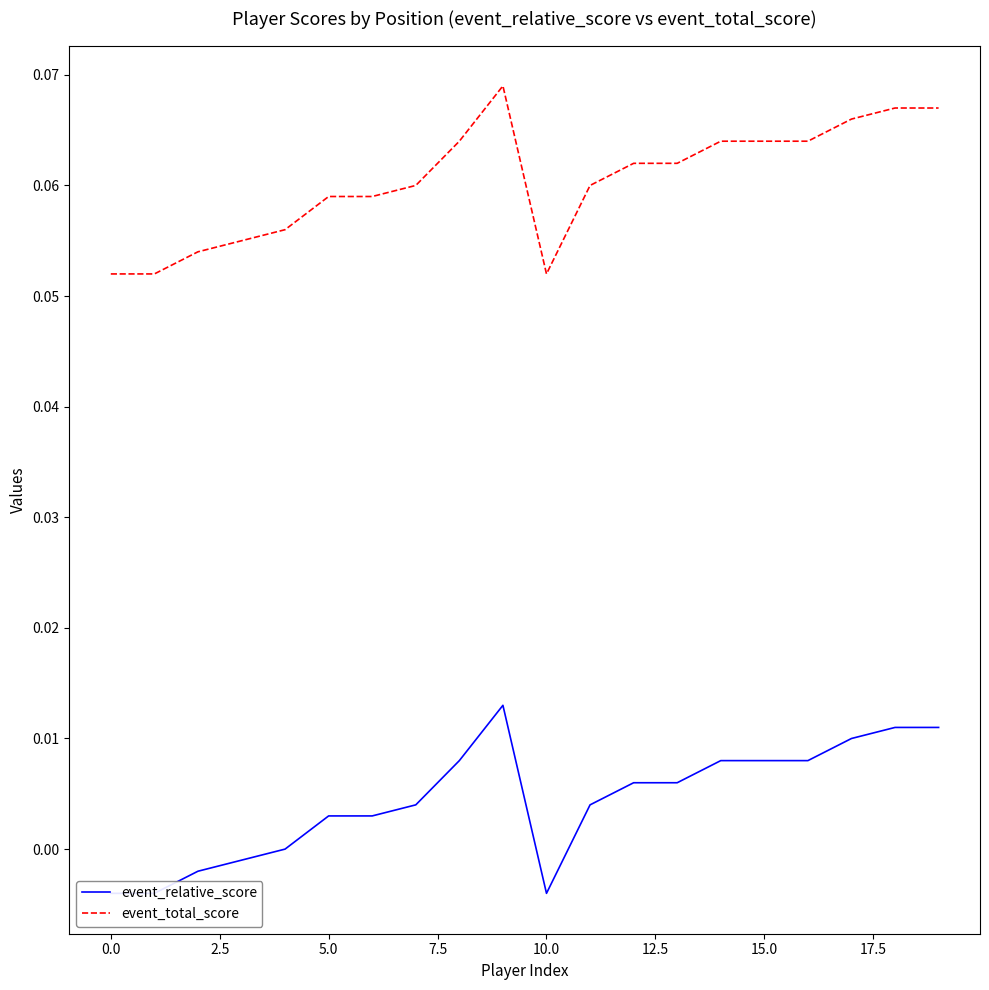

Reading left to right, transcribe all the data shown in this chart.

event_relative_score: -0.0	-0.0	-0.0	-0.0	0.0	0.0	0.0	0.0	0.0	0.0	-0.0	0.0	0.0	0.0	0.0	0.0	0.0	0.0	0.0	0.0
event_total_score: 0.1	0.1	0.1	0.1	0.1	0.1	0.1	0.1	0.1	0.1	0.1	0.1	0.1	0.1	0.1	0.1	0.1	0.1	0.1	0.1